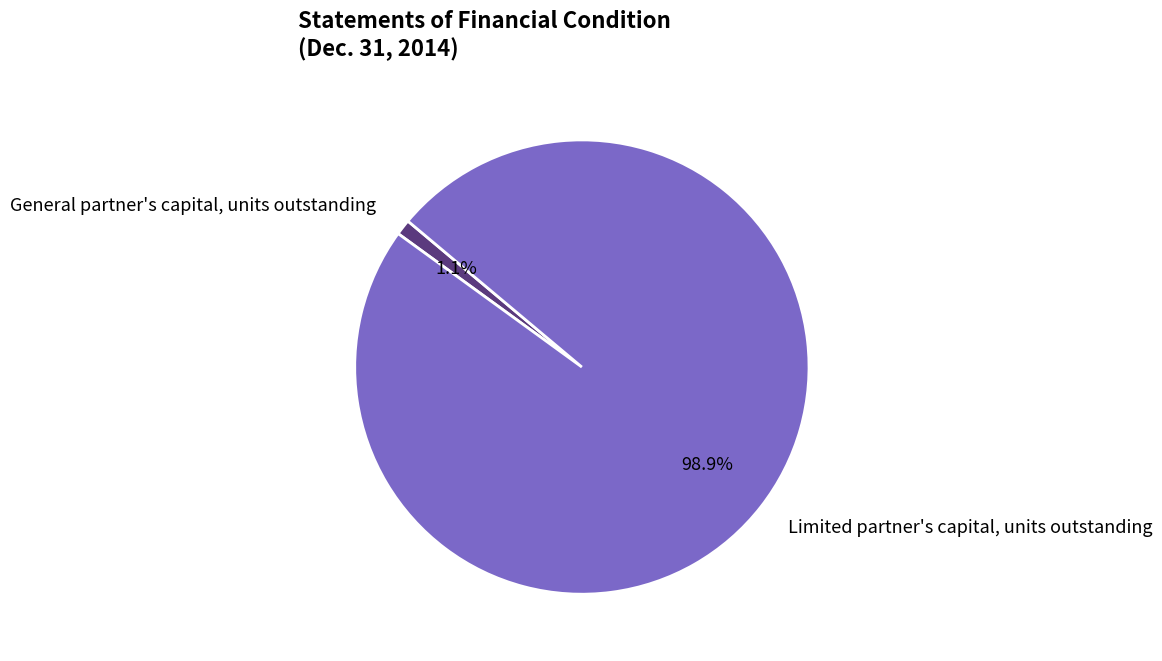

To the nearest percent, what is the average slice percentage?

50%